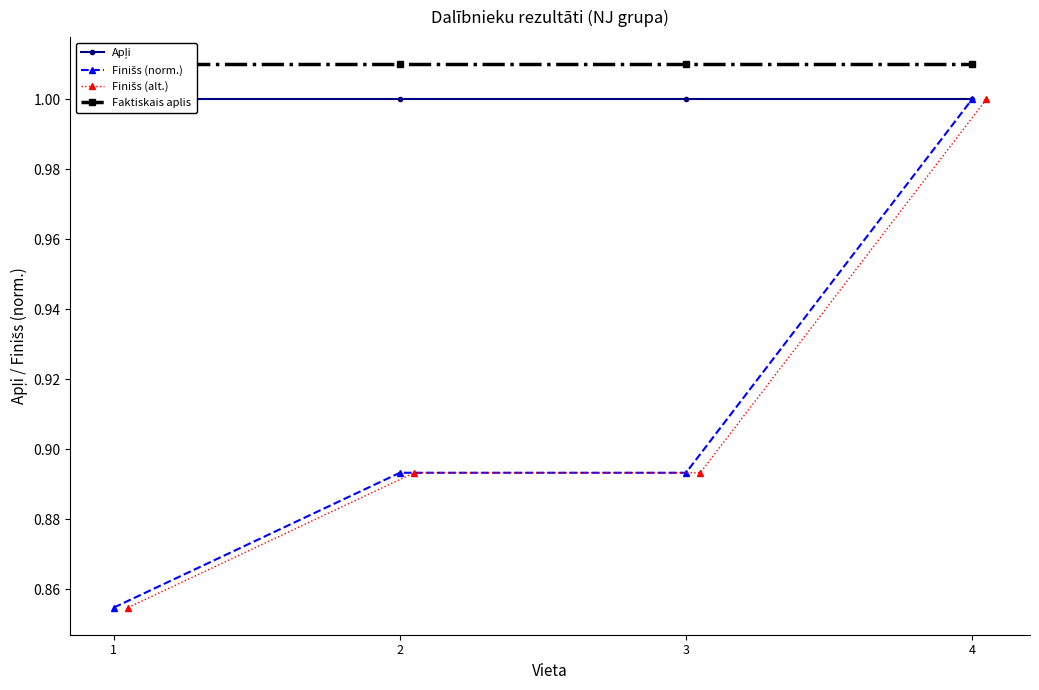

True or false: Apļi and Finišs (alt.) intersect in this chart.

False